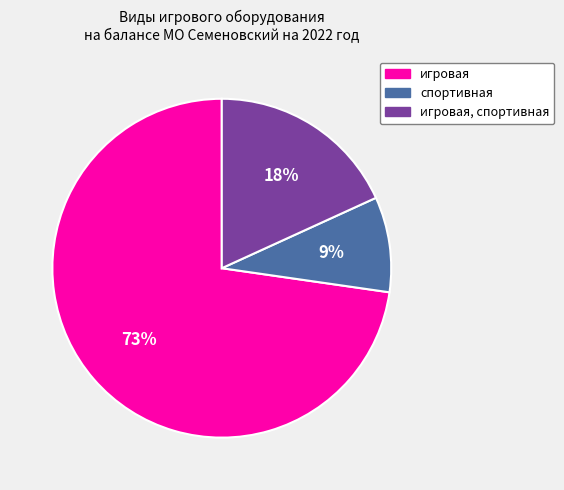

To the nearest percent, what is the difference between the largest and smallest slice percentages?

64%